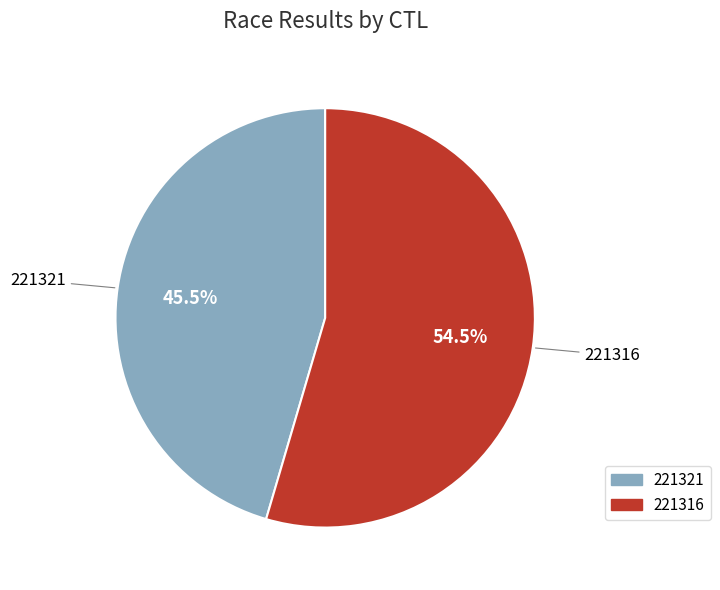

True or false: 221321 accounts for 53% of the total.

False